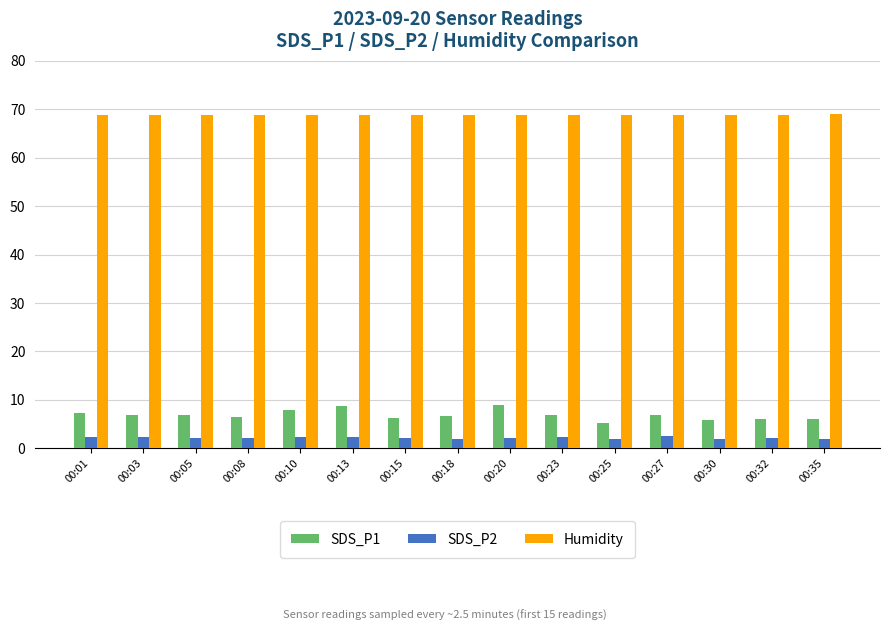

Is the value of SDS_P1 at 00:01 greater than the value of Humidity at 00:05?

No